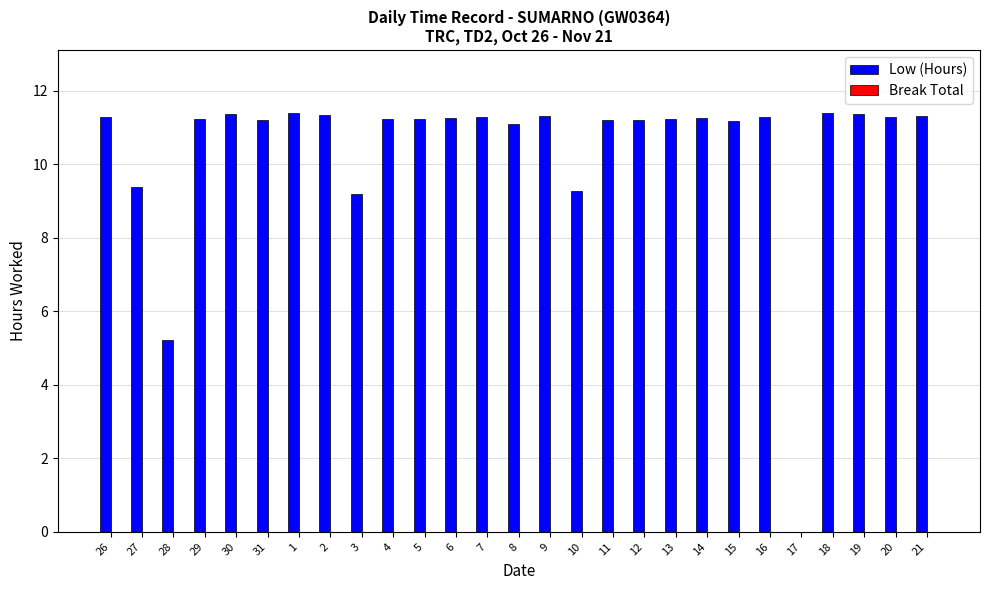

What is the sum of all values?

280.9